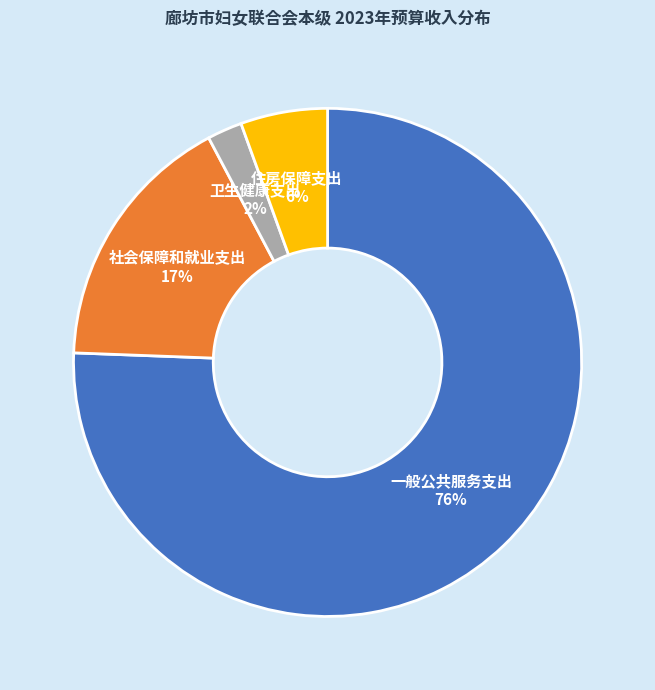

Do 住房保障支出 and 一般公共服务支出 together represent more than half of the pie?

Yes